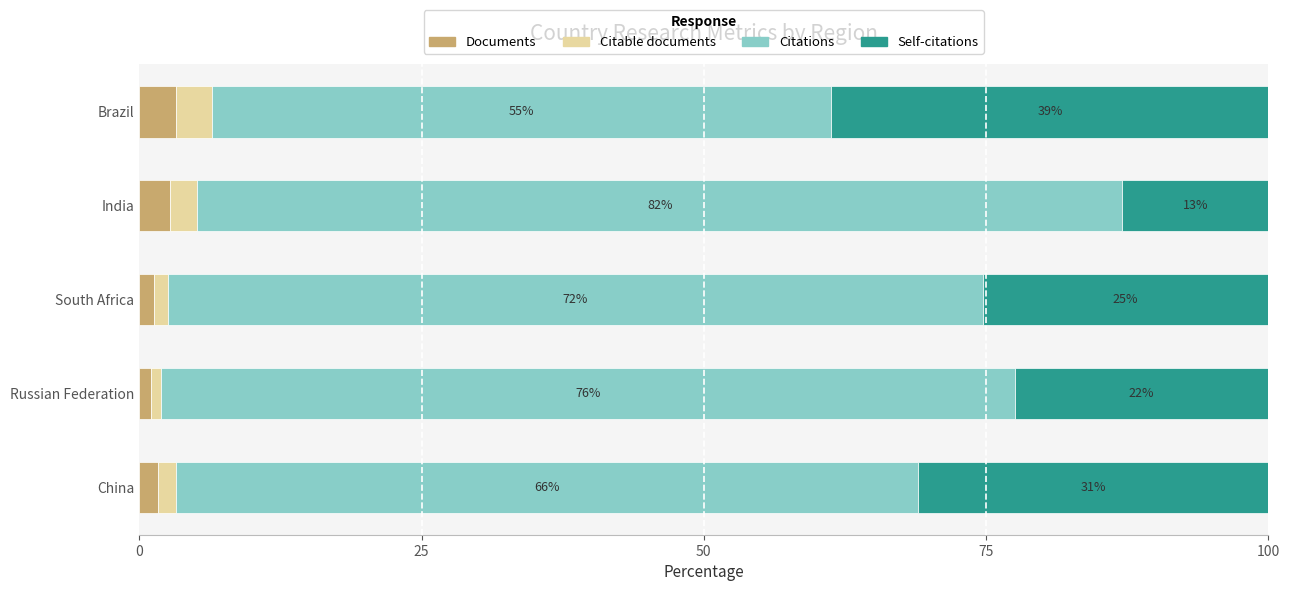

What is the total value across all series at Brazil?

100.0